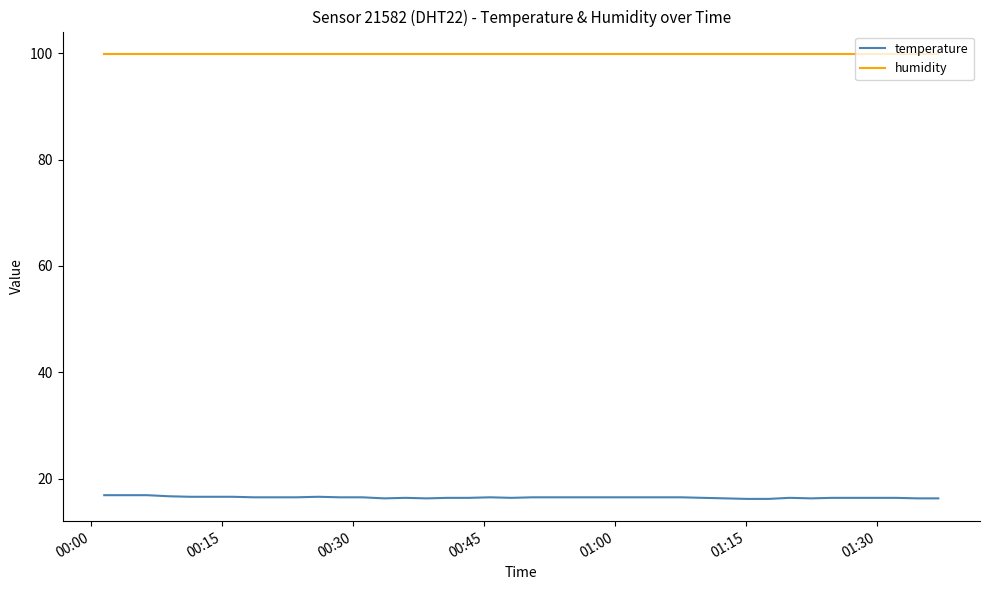

True or false: humidity and temperature intersect in this chart.

False